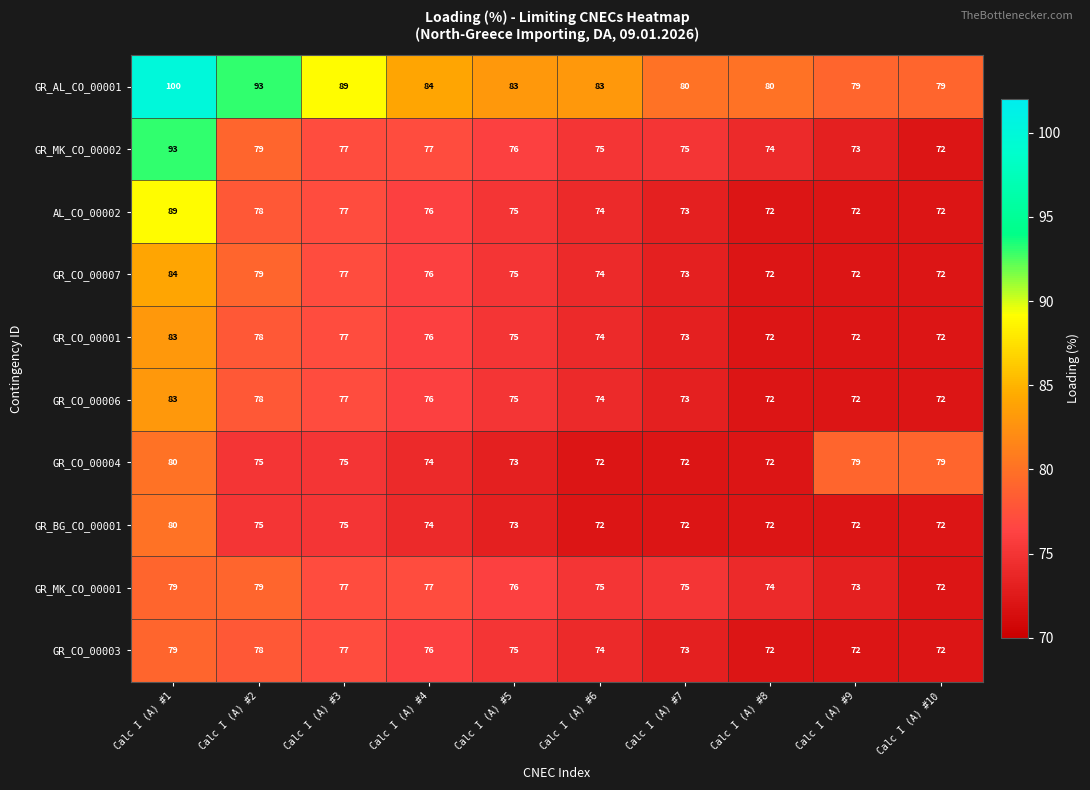

The GR_AL_CO_00001 series shows 119 at Calc I (A) #8. True or false?

False